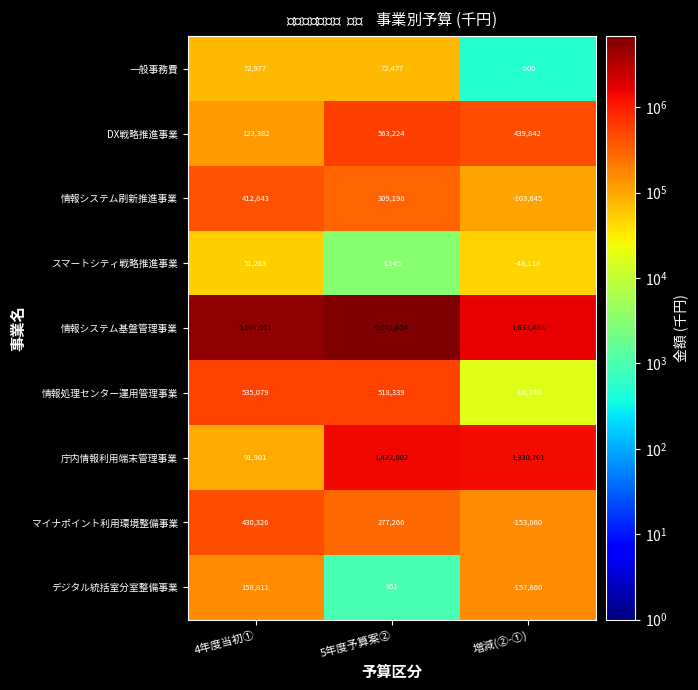

At which category is the sum across all series the highest?

5年度予算案②